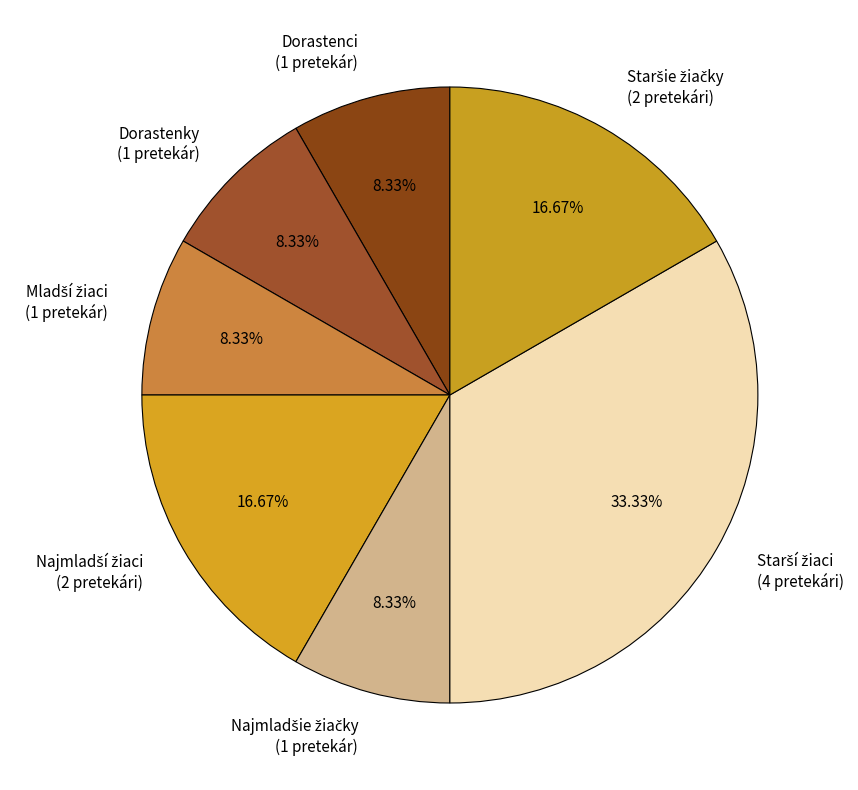

How many slices are in this pie chart?

7